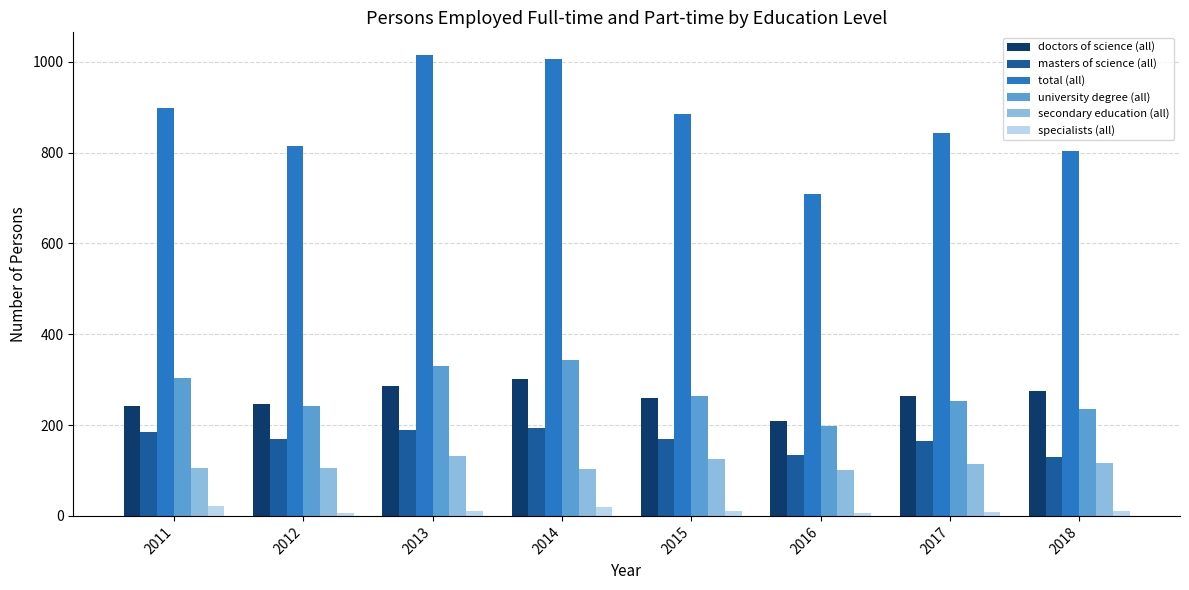

Which series has the widest spread of values?

total (all)